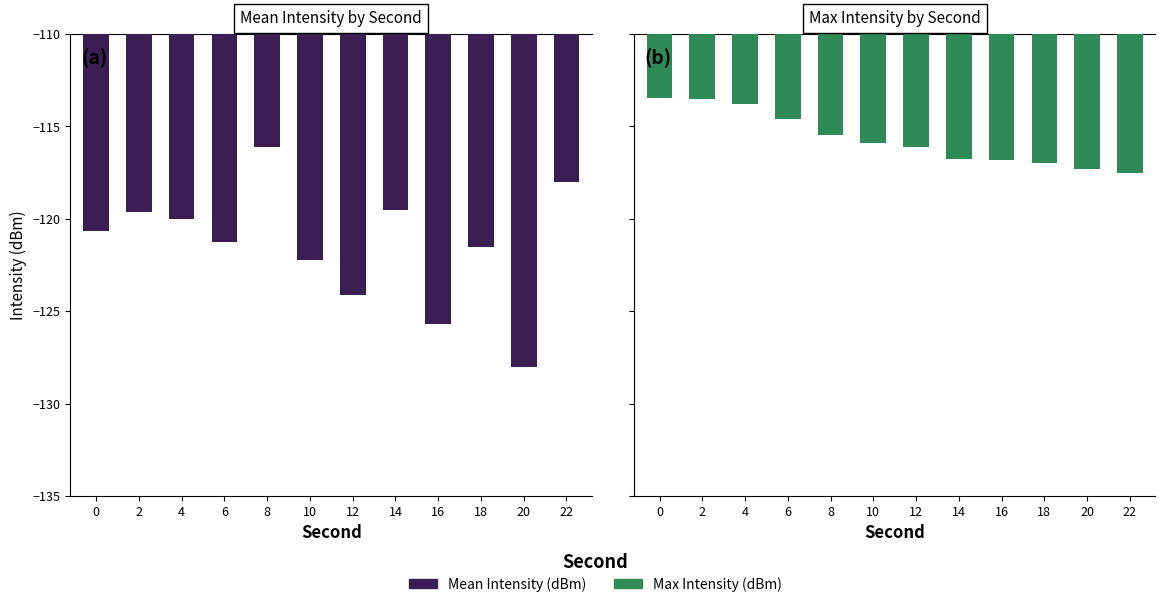

What is the value of the Max Intensity (dBm) bar at the 9th from the left?

-116.8